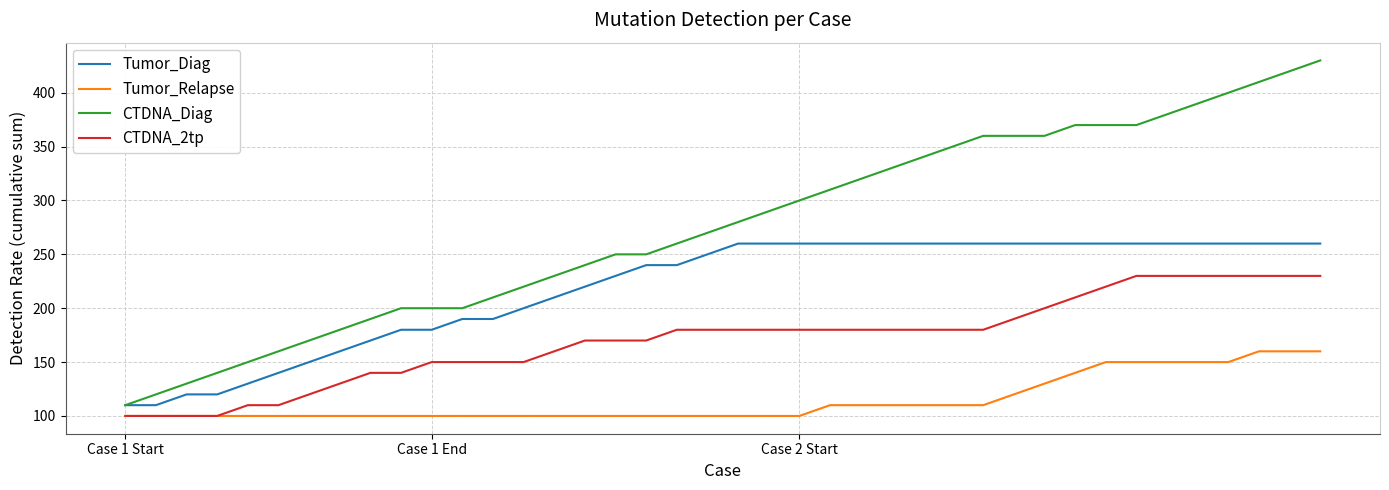

What is the highest value of the Tumor_Diag series?

260